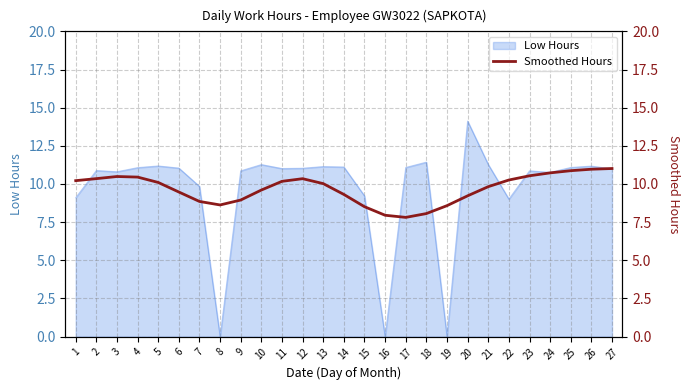

Between 12 and 24, which is larger?

24